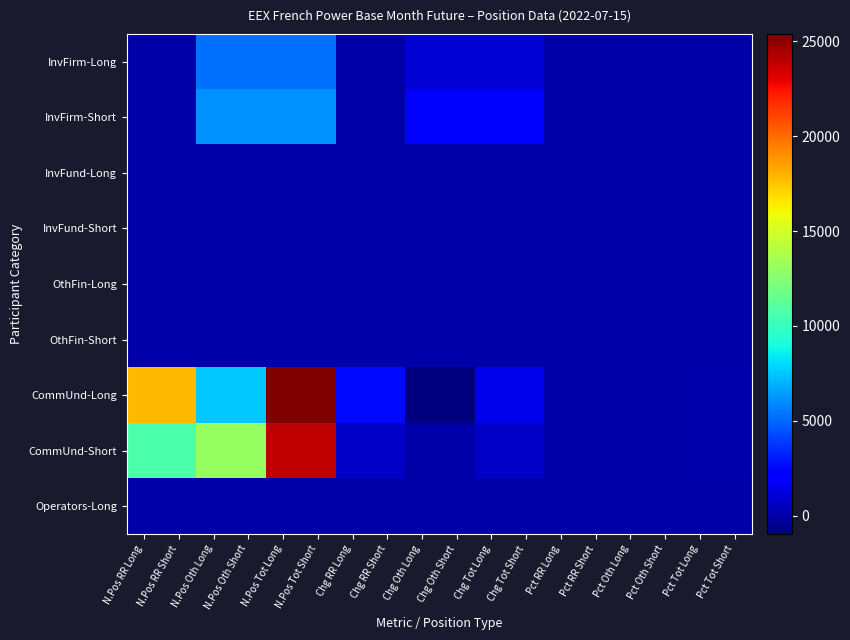

Reading left to right, what are all the values shown in this chart?

InvFirm-Long: N.Pos RR Long=0.0	N.Pos RR Short=0.0	N.Pos Oth Long=5241.0	N.Pos Oth Short=5241.0	N.Pos Tot Long=5241.0	N.Pos Tot Short=5241.0	Chg RR Long=0.0	Chg RR Short=0.0	Chg Oth Long=1030.0	Chg Oth Short=1030.0	Chg Tot Long=1030.0	Chg Tot Short=1030.0	Pct RR Long=0.0	Pct RR Short=0.0	Pct Oth Long=16.8	Pct Oth Short=16.8	Pct Tot Long=16.8	Pct Tot Short=16.8
InvFirm-Short: N.Pos RR Long=0.0	N.Pos RR Short=0.0	N.Pos Oth Long=6065.0	N.Pos Oth Short=6065.0	N.Pos Tot Long=6065.0	N.Pos Tot Short=6065.0	Chg RR Long=0.0	Chg RR Short=0.0	Chg Oth Long=2022.0	Chg Oth Short=2022.0	Chg Tot Long=2022.0	Chg Tot Short=2022.0	Pct RR Long=0.0	Pct RR Short=0.0	Pct Oth Long=19.4	Pct Oth Short=19.4	Pct Tot Long=19.4	Pct Tot Short=19.4
InvFund-Long: N.Pos RR Long=0.0	N.Pos RR Short=0.0	N.Pos Oth Long=0.0	N.Pos Oth Short=0.0	N.Pos Tot Long=0.0	N.Pos Tot Short=0.0	Chg RR Long=0.0	Chg RR Short=0.0	Chg Oth Long=0.0	Chg Oth Short=0.0	Chg Tot Long=0.0	Chg Tot Short=0.0	Pct RR Long=0.0	Pct RR Short=0.0	Pct Oth Long=0.0	Pct Oth Short=0.0	Pct Tot Long=0.0	Pct Tot Short=0.0
InvFund-Short: N.Pos RR Long=0.0	N.Pos RR Short=0.0	N.Pos Oth Long=0.0	N.Pos Oth Short=0.0	N.Pos Tot Long=0.0	N.Pos Tot Short=0.0	Chg RR Long=0.0	Chg RR Short=0.0	Chg Oth Long=0.0	Chg Oth Short=0.0	Chg Tot Long=0.0	Chg Tot Short=0.0	Pct RR Long=0.0	Pct RR Short=0.0	Pct Oth Long=0.0	Pct Oth Short=0.0	Pct Tot Long=0.0	Pct Tot Short=0.0
OthFin-Long: N.Pos RR Long=0.0	N.Pos RR Short=0.0	N.Pos Oth Long=0.0	N.Pos Oth Short=0.0	N.Pos Tot Long=0.0	N.Pos Tot Short=0.0	Chg RR Long=0.0	Chg RR Short=0.0	Chg Oth Long=0.0	Chg Oth Short=0.0	Chg Tot Long=0.0	Chg Tot Short=0.0	Pct RR Long=0.0	Pct RR Short=0.0	Pct Oth Long=0.0	Pct Oth Short=0.0	Pct Tot Long=0.0	Pct Tot Short=0.0
OthFin-Short: N.Pos RR Long=0.0	N.Pos RR Short=0.0	N.Pos Oth Long=0.0	N.Pos Oth Short=0.0	N.Pos Tot Long=0.0	N.Pos Tot Short=0.0	Chg RR Long=0.0	Chg RR Short=0.0	Chg Oth Long=0.0	Chg Oth Short=0.0	Chg Tot Long=0.0	Chg Tot Short=0.0	Pct RR Long=0.0	Pct RR Short=0.0	Pct Oth Long=0.0	Pct Oth Short=0.0	Pct Tot Long=0.0	Pct Tot Short=0.0
CommUnd-Long: N.Pos RR Long=17835.0	N.Pos RR Short=17835.0	N.Pos Oth Long=7557.6	N.Pos Oth Short=7557.6	N.Pos Tot Long=25392.6	N.Pos Tot Short=25392.6	Chg RR Long=2560.0	Chg RR Short=2560.0	Chg Oth Long=-962.9	Chg Oth Short=-962.9	Chg Tot Long=1597.2	Chg Tot Short=1597.2	Pct RR Long=57.1	Pct RR Short=57.1	Pct Oth Long=24.2	Pct Oth Short=24.2	Pct Tot Long=81.3	Pct Tot Short=81.3
CommUnd-Short: N.Pos RR Long=10768.0	N.Pos RR Short=10768.0	N.Pos Oth Long=13133.6	N.Pos Oth Short=13133.6	N.Pos Tot Long=23901.6	N.Pos Tot Short=23901.6	Chg RR Long=718.0	Chg RR Short=718.0	Chg Oth Long=5.2	Chg Oth Short=5.2	Chg Tot Long=723.1	Chg Tot Short=723.1	Pct RR Long=34.5	Pct RR Short=34.5	Pct Oth Long=42.1	Pct Oth Short=42.1	Pct Tot Long=76.5	Pct Tot Short=76.5
Operators-Long: N.Pos RR Long=0.0	N.Pos RR Short=0.0	N.Pos Oth Long=0.0	N.Pos Oth Short=0.0	N.Pos Tot Long=0.0	N.Pos Tot Short=0.0	Chg RR Long=0.0	Chg RR Short=0.0	Chg Oth Long=0.0	Chg Oth Short=0.0	Chg Tot Long=0.0	Chg Tot Short=0.0	Pct RR Long=0.0	Pct RR Short=0.0	Pct Oth Long=0.0	Pct Oth Short=0.0	Pct Tot Long=0.0	Pct Tot Short=0.0